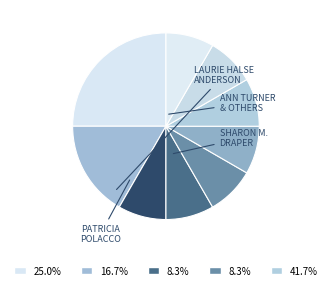

How many slices are in this pie chart?

9